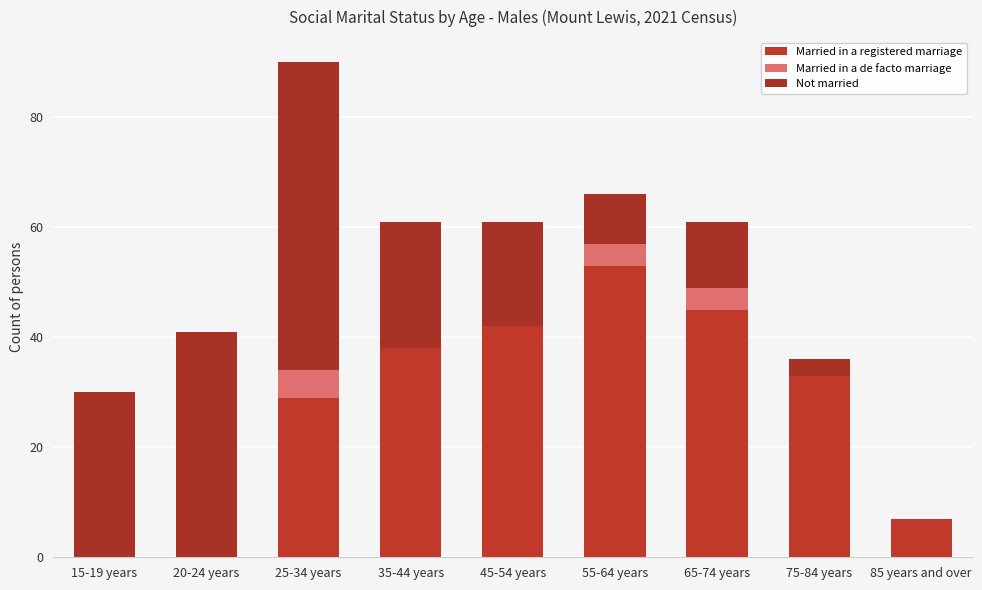

Rank the series by their average value, from lowest to highest.

Married in a de facto marriage, Not married, Married in a registered marriage